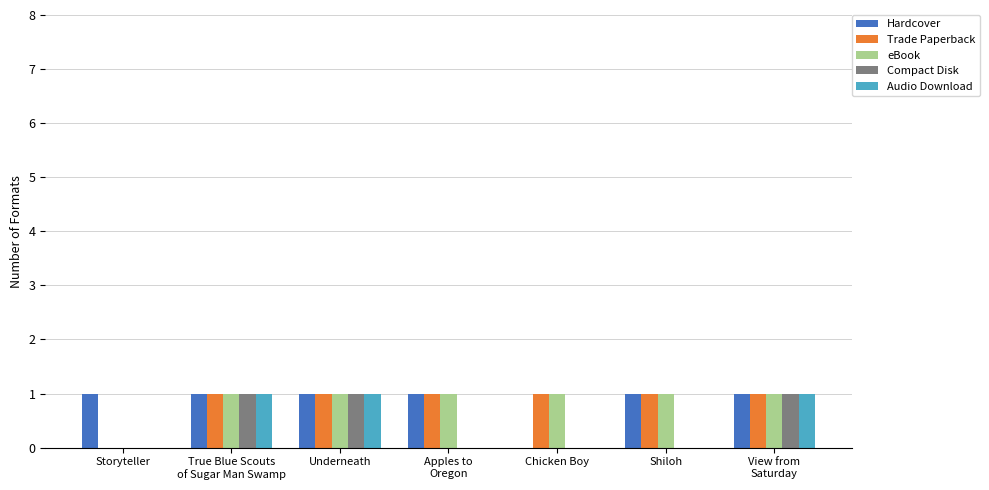

How many data points does each series have?

7